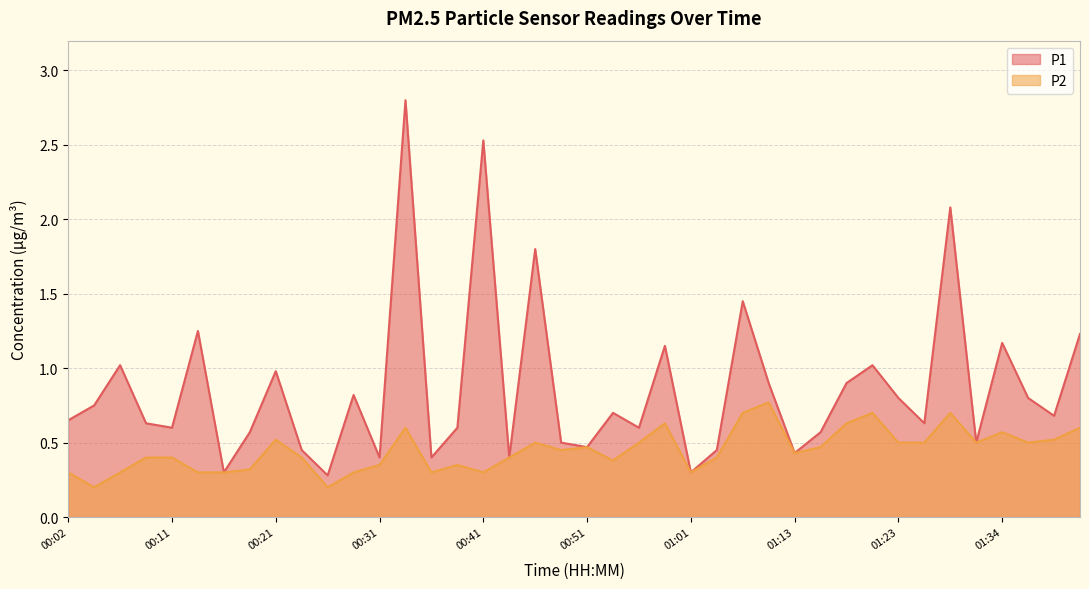

At how many categories does at least one series exceed 0?

40